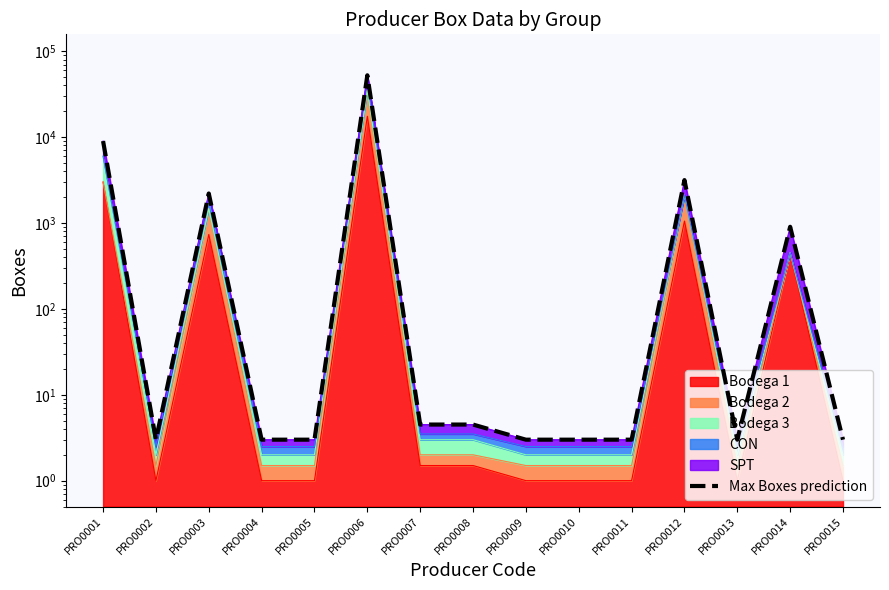

What is the value of the 1st point from the left?

9007.5